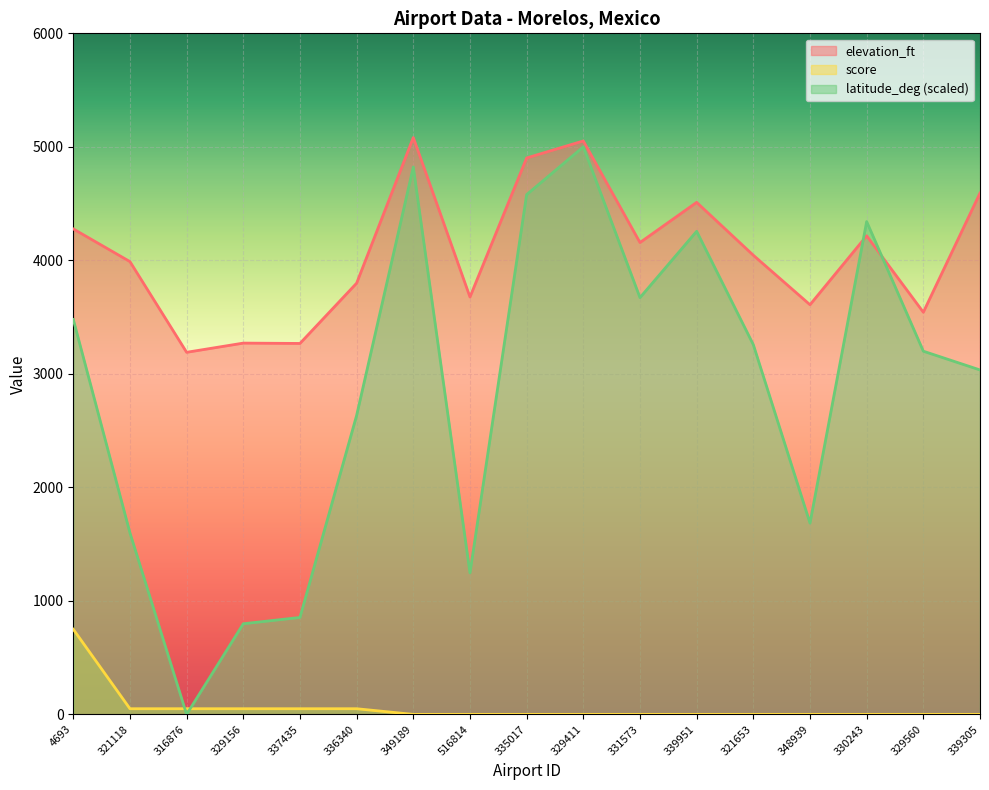

What is the minimum value for elevation_ft?

3190.0